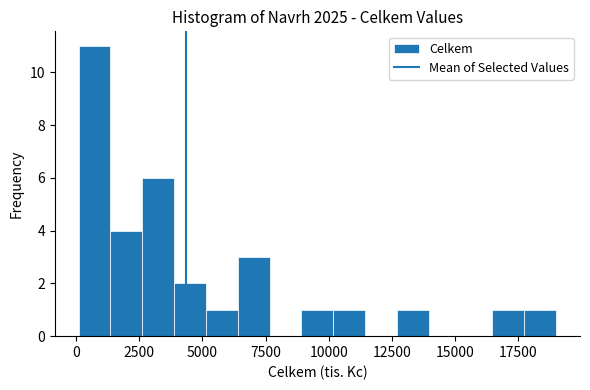

Around what value on the x-axis is the tallest bar? Give the approximate position of its centre, as read against the axis.

500